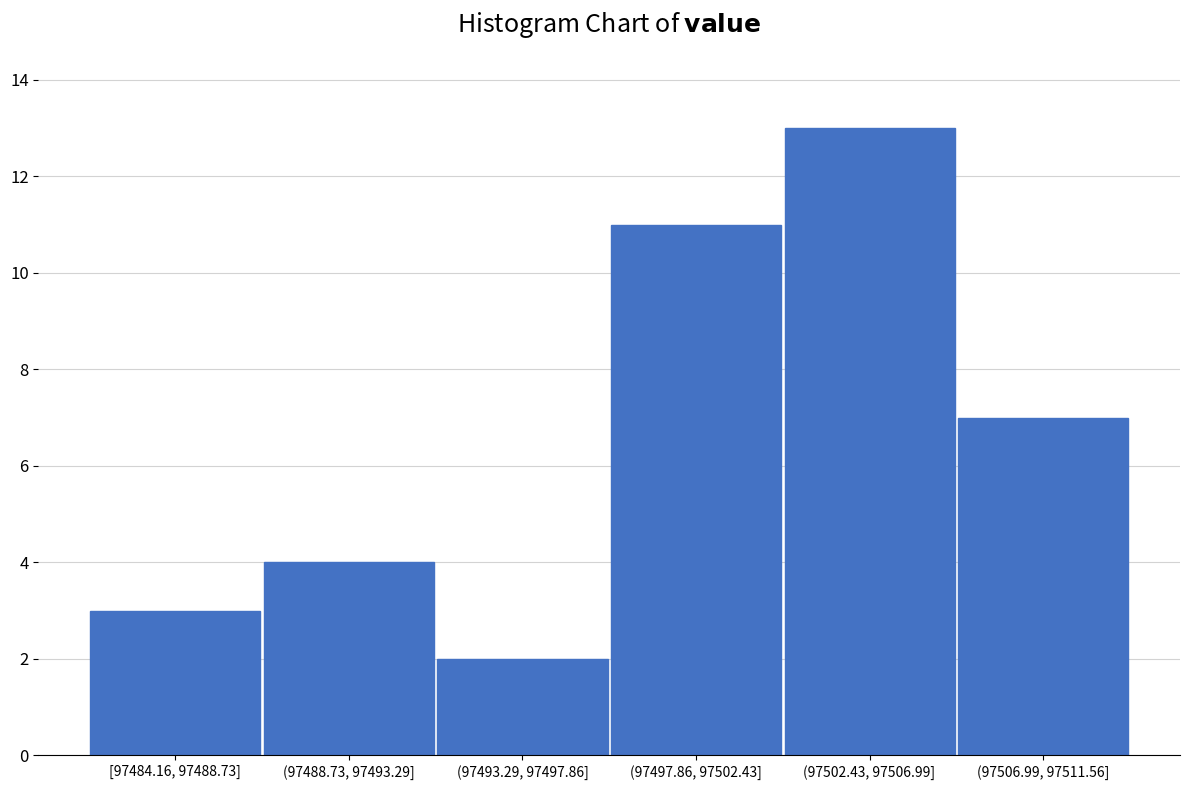

Reading right to left, extract all data points from this chart.

(97506.99, 97511.56]=7	(97502.43, 97506.99]=13	(97497.86, 97502.43]=11	(97493.29, 97497.86]=2	(97488.73, 97493.29]=4	[97484.16, 97488.73]=3